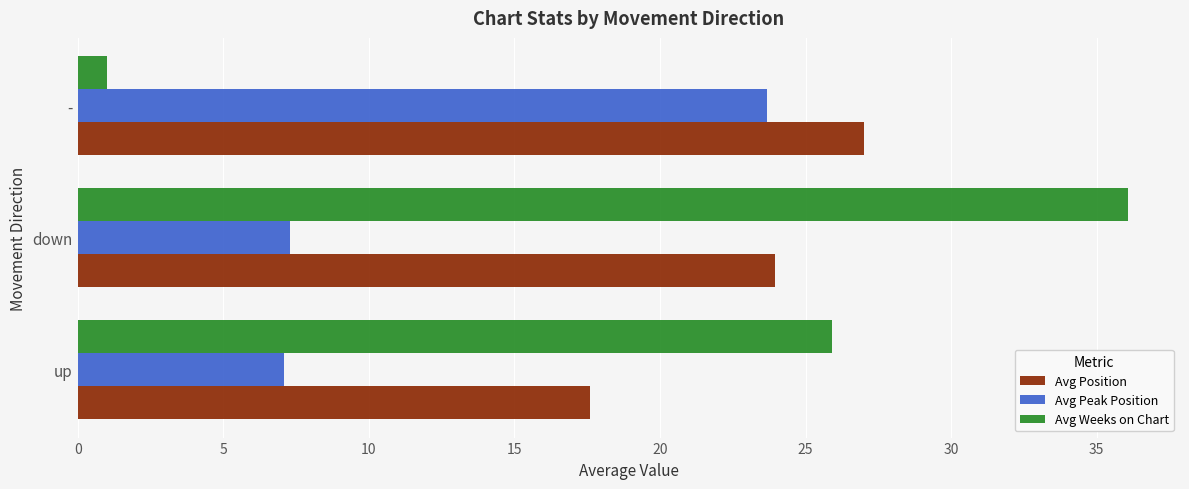

Rank the categories by Avg Position value from lowest to highest.

up, down, -